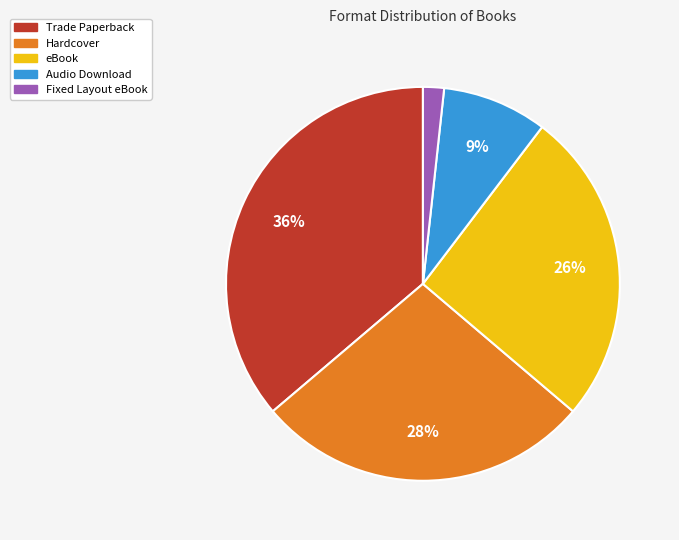

To the nearest percent, what is the average slice percentage?

20%